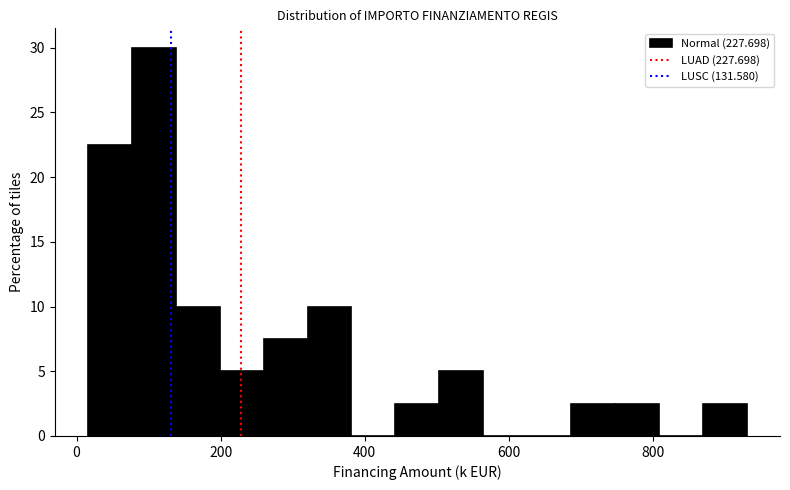

Read against the x-axis, roughly where is the centre of the tallest bar?

100